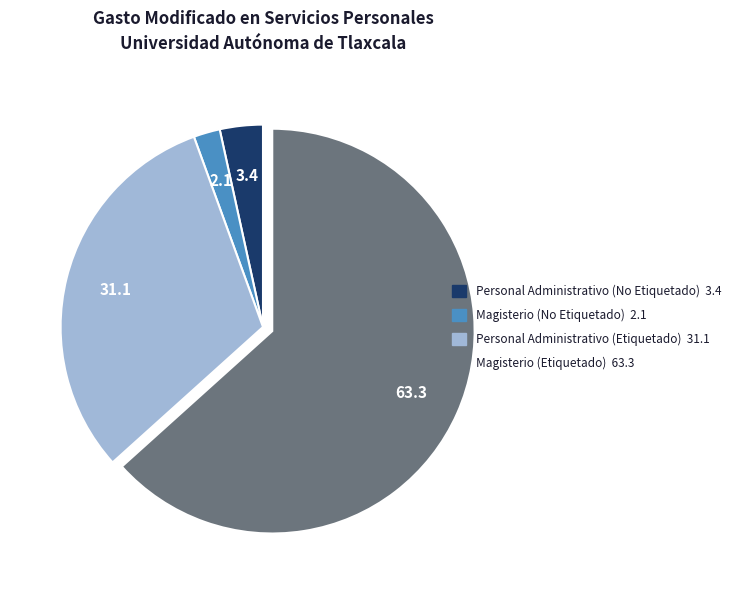

What is the ratio of the value at Magisterio (Etiquetado) to the value at Personal Administrativo (No Etiquetado)?

18.4